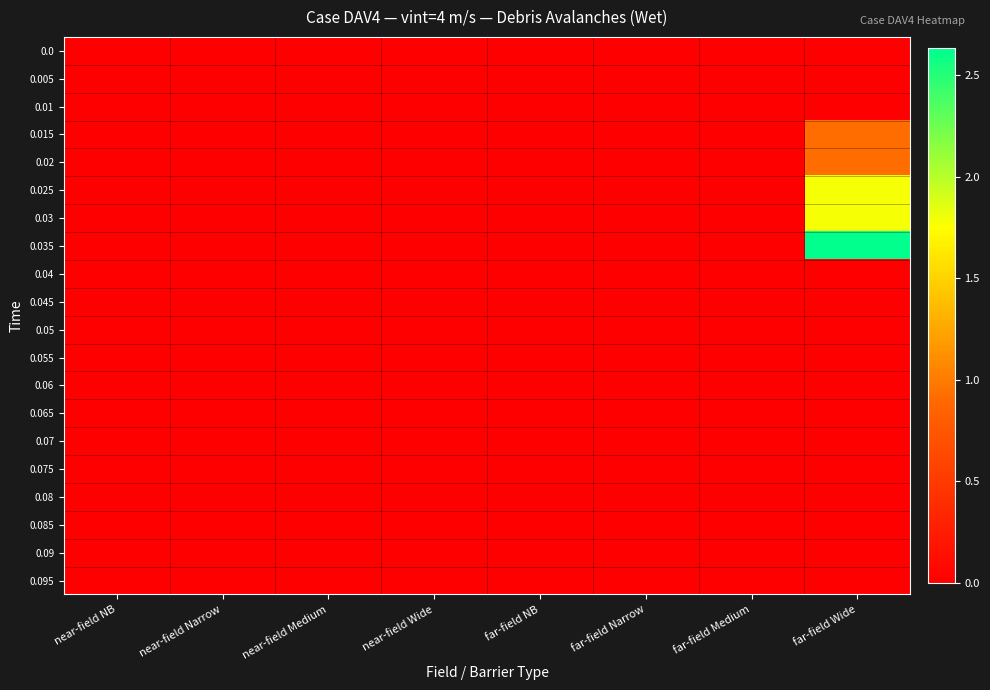

Which label corresponds to the largest value in the chart?

far-field Wide